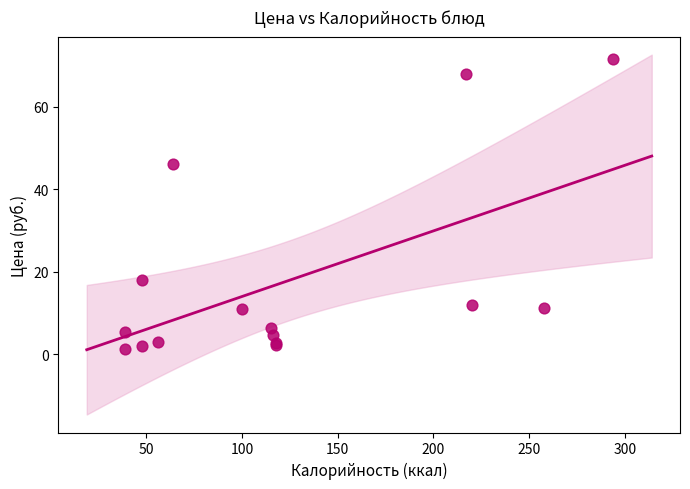

What Y value in the scatter plot is closest to 36?

46.2